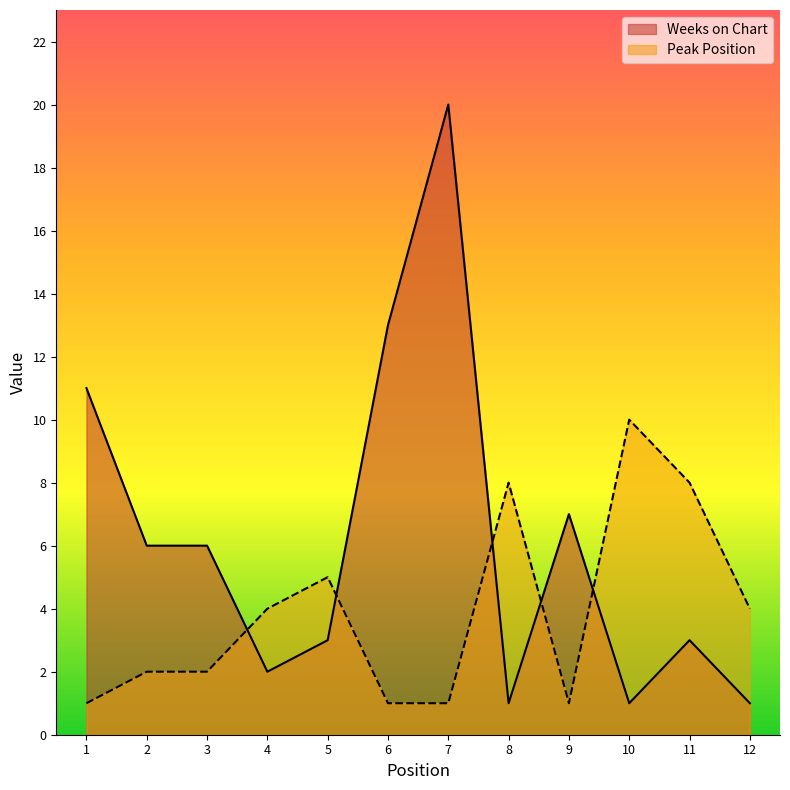

What is the value of the Peak Position point at the 7th from the left?

1